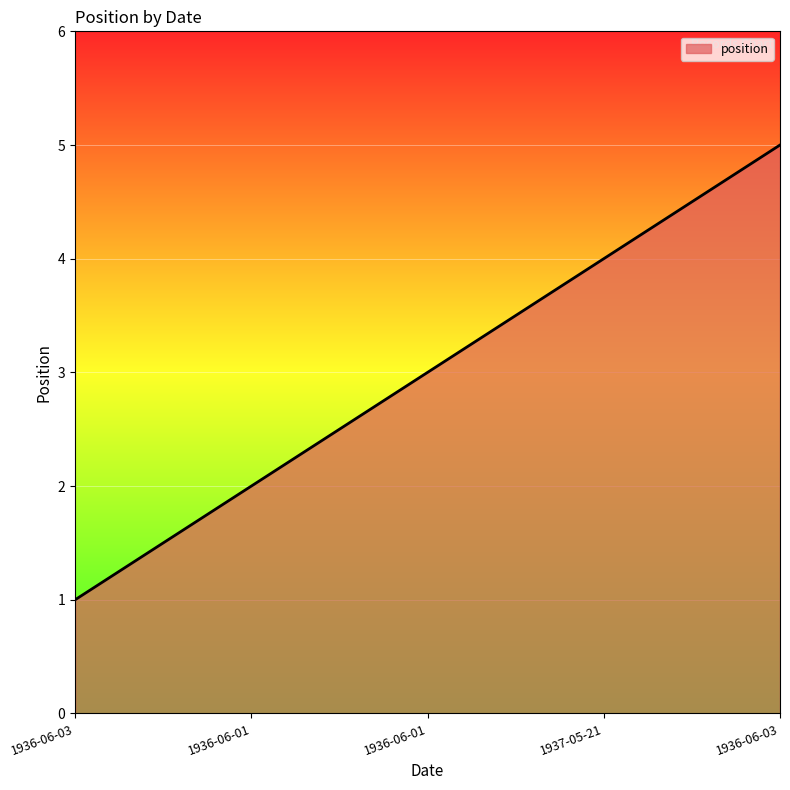

Is this an area chart (filled region under the line)?

Yes